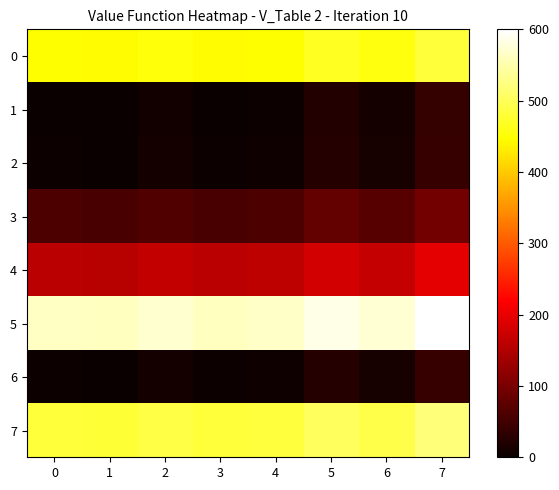

Rank the series by their maximum value, from lowest to highest.

1, 2, 6, 3, 4, 0, 7, 5